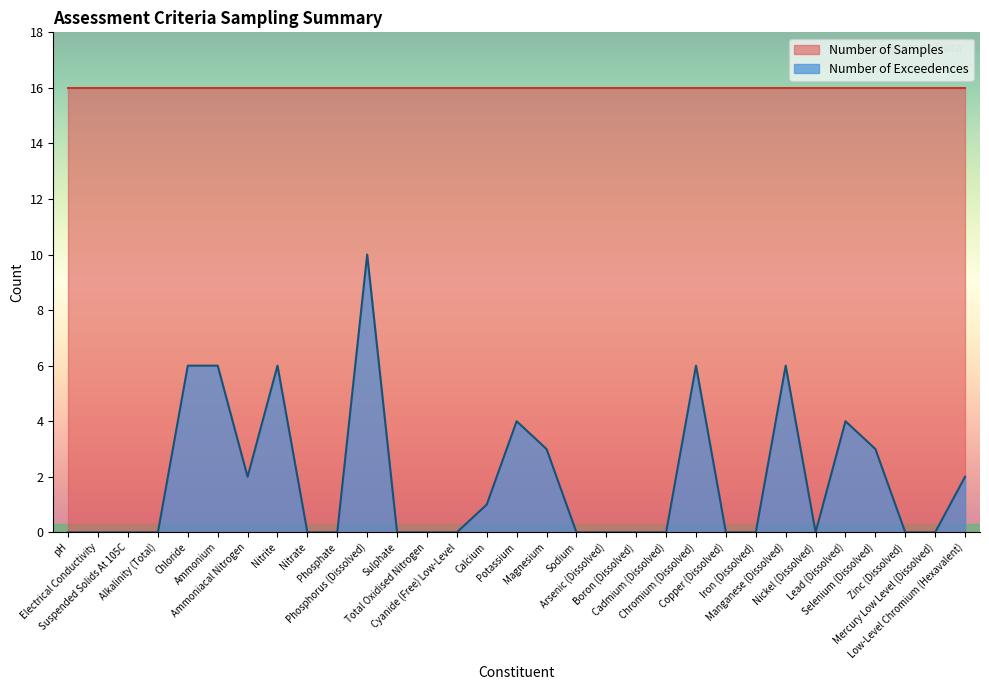

Rank the categories by value from highest to lowest.

Phosphorus (Dissolved), Chloride, Ammonium, Nitrite, Chromium (Dissolved), Manganese (Dissolved), Potassium, Lead (Dissolved), Magnesium, Selenium (Dissolved), Ammoniacal Nitrogen, Low-Level Chromium (Hexavalent), Calcium, pH, Electrical Conductivity, Suspended Solids At 105C, Alkalinity (Total), Nitrate, Phosphate, Sulphate, Total Oxidised Nitrogen, Cyanide (Free) Low-Level, Sodium, Arsenic (Dissolved), Boron (Dissolved), Cadmium (Dissolved), Copper (Dissolved), Iron (Dissolved), Nickel (Dissolved), Zinc (Dissolved), Mercury Low Level (Dissolved)